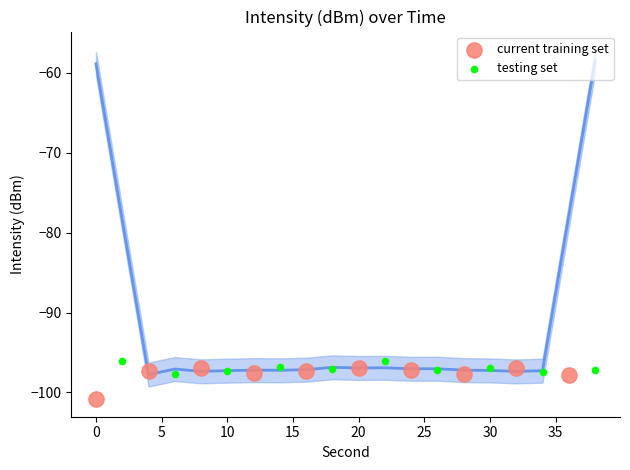

Which series reaches the minimum Y coordinate?

current training set